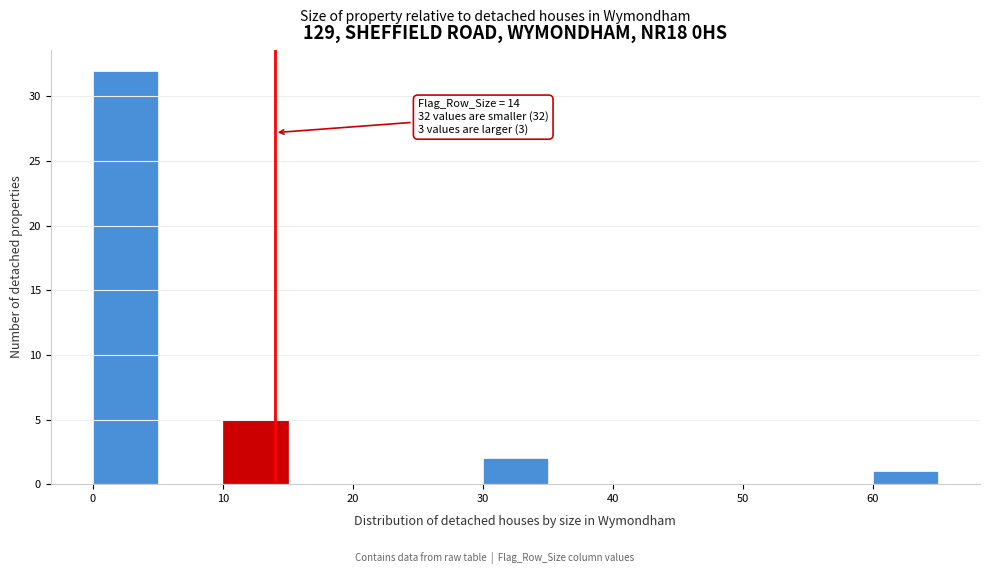

Which range on the x-axis has the tallest bar?

0 to 5